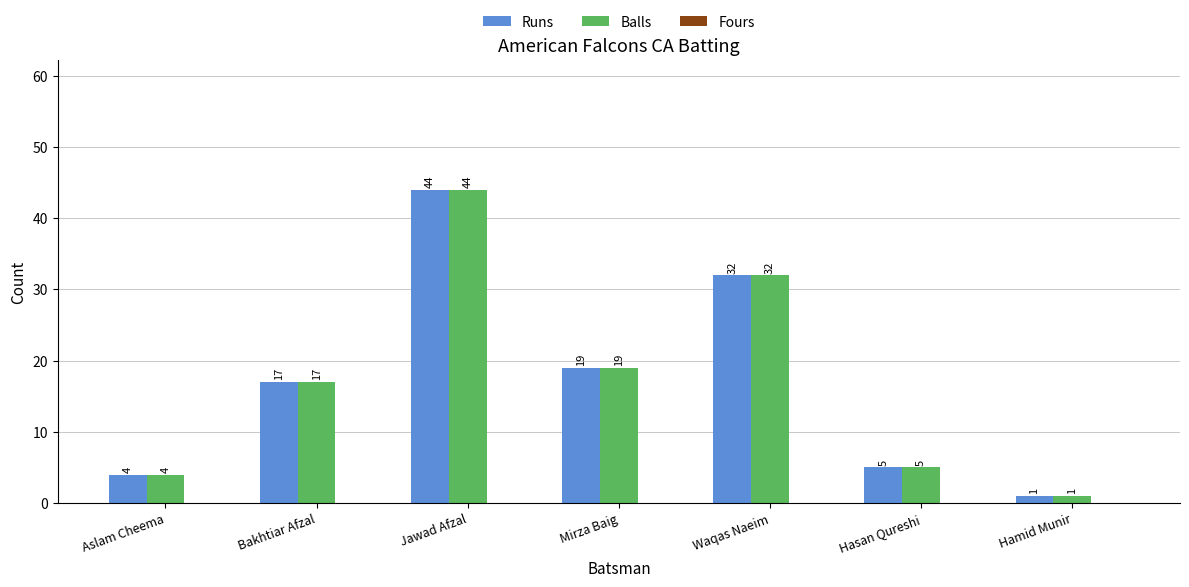

How many bars are there in total?

14